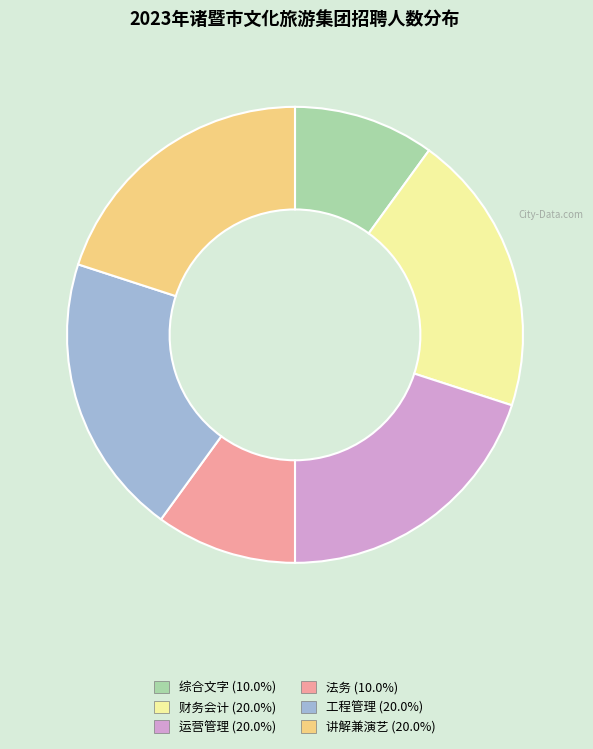

What is the ratio of the value at 综合文字 to the value at 财务会计?

0.5